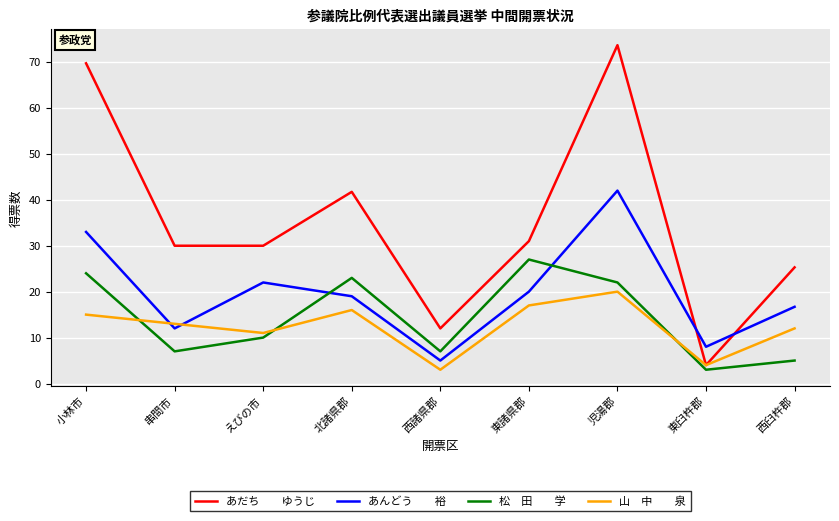

At which category is the sum across all series the highest?

児湯郡